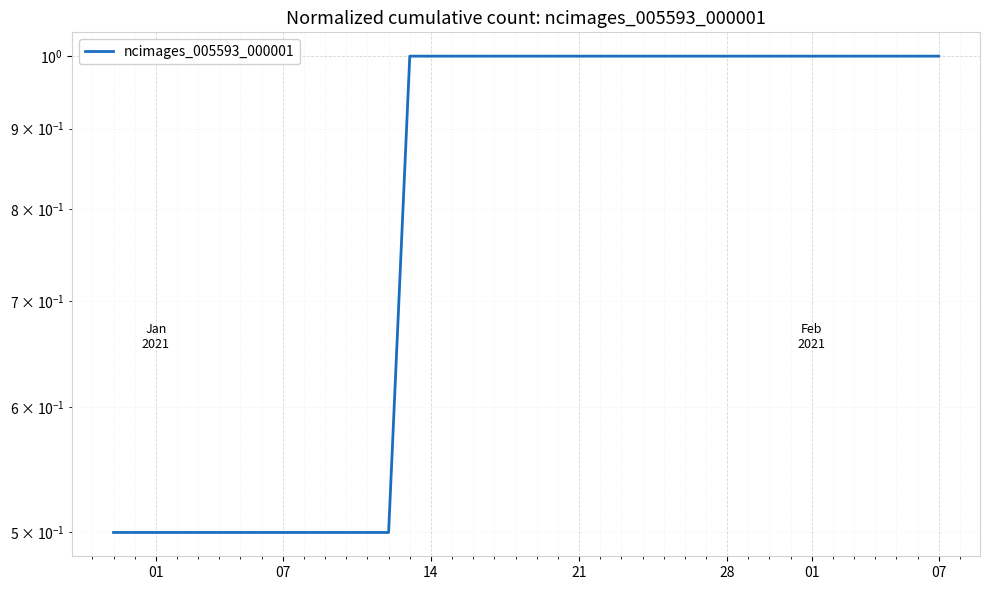

Count the number of categories in the chart.

40